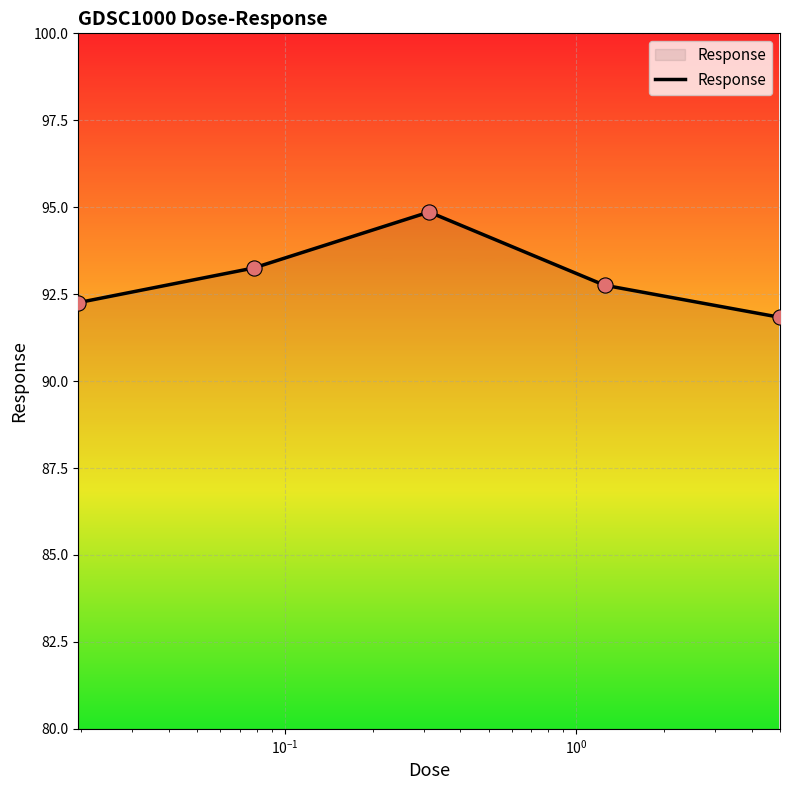

What is the minimum value shown in the chart?

91.8